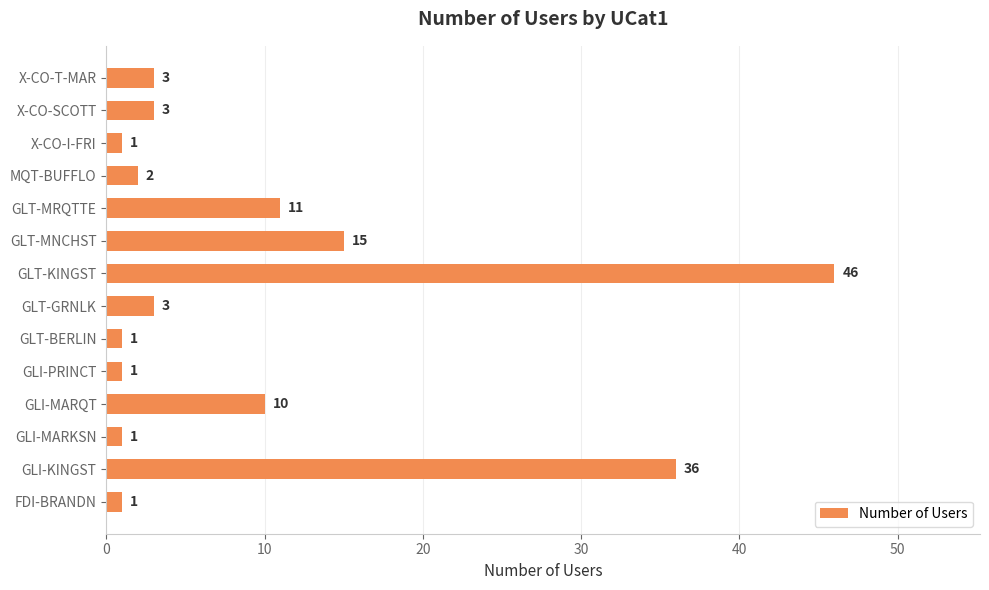

Reading bottom to top, transcribe all the data shown in this chart.

FDI-BRANDN=1	GLI-KINGST=36	GLI-MARKSN=1	GLI-MARQT=10	GLI-PRINCT=1	GLT-BERLIN=1	GLT-GRNLK=3	GLT-KINGST=46	GLT-MNCHST=15	GLT-MRQTTE=11	MQT-BUFFLO=2	X-CO-I-FRI=1	X-CO-SCOTT=3	X-CO-T-MAR=3